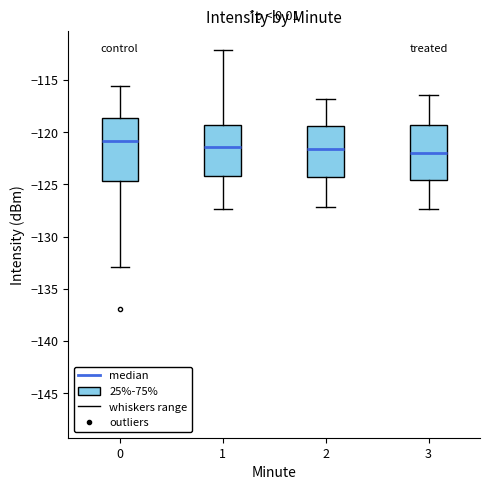

Reading left to right, transcribe this box plot: for each box, give where its median line is, the range the box spans, and where its two whiskers end, as read against the y-axis. The values are not printed on the chart, so give them approximately, as read against the axis.

0: median -121.0, box -124.5 to -118.5, whiskers -133.0 to -115.5
1: median -121.5, box -124.0 to -119.5, whiskers -127.5 to -112.0
2: median -121.5, box -124.5 to -119.5, whiskers -127.0 to -117.0
3: median -122.0, box -124.5 to -119.5, whiskers -127.5 to -116.5